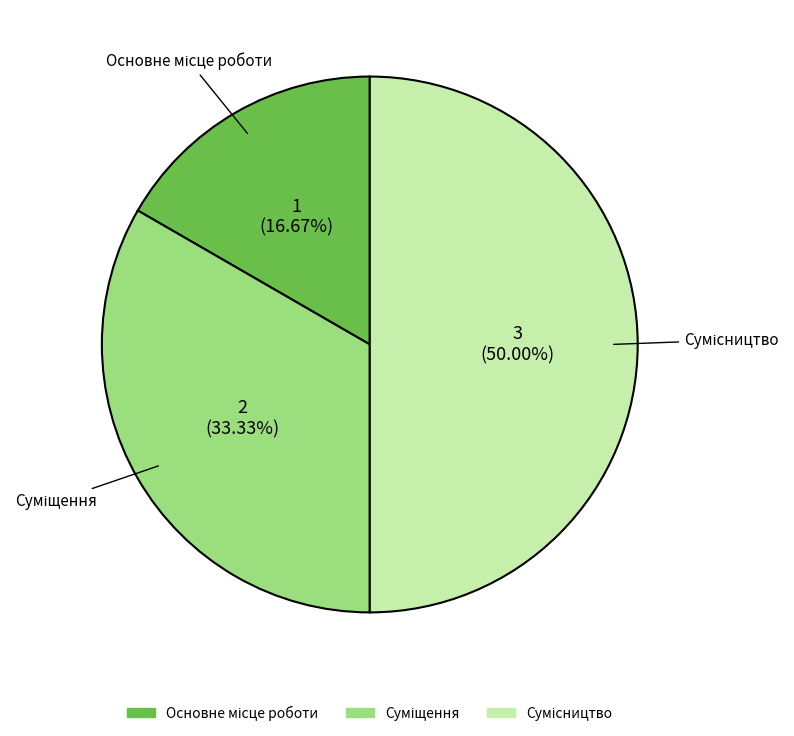

What is the total percentage of Сумісництво and Суміщення?

83.3%